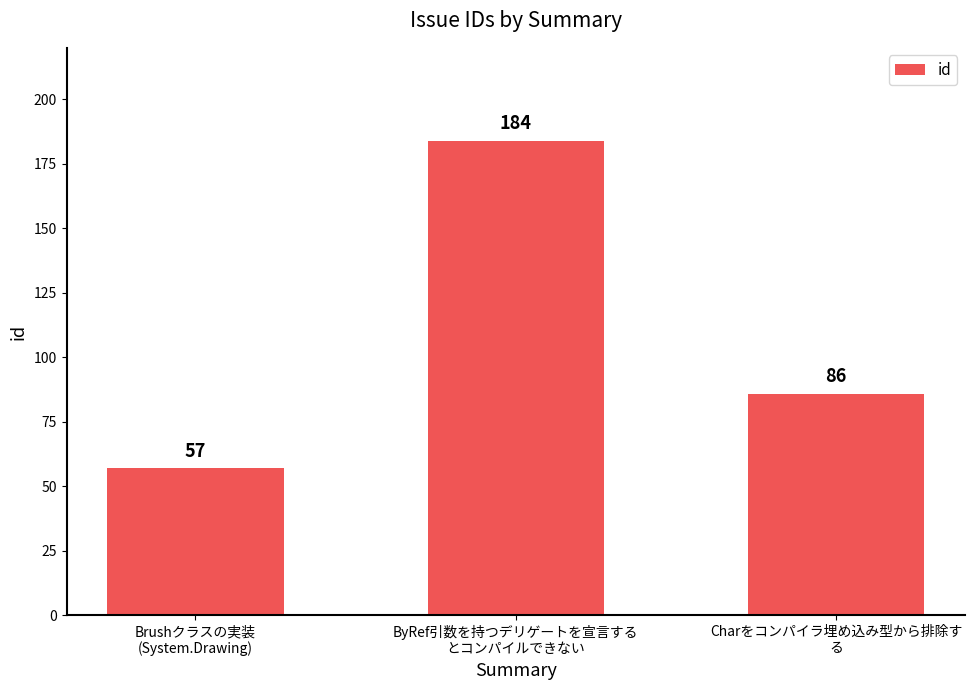

What is the sum of all values?

327